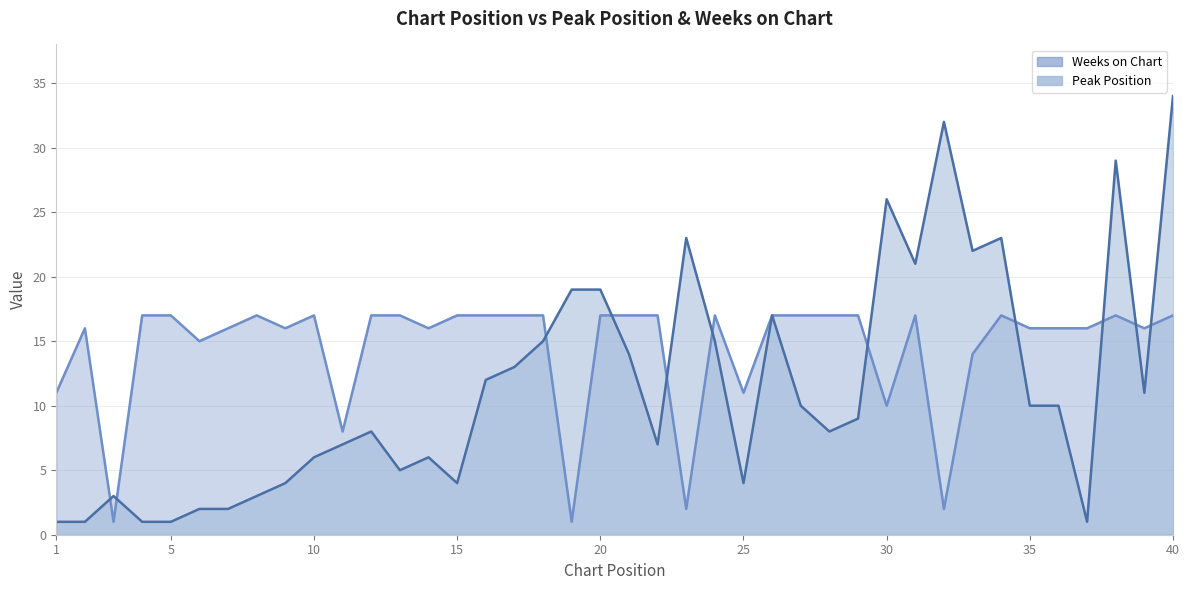

The value of Weeks on Chart at 34 is 28. True or false?

False